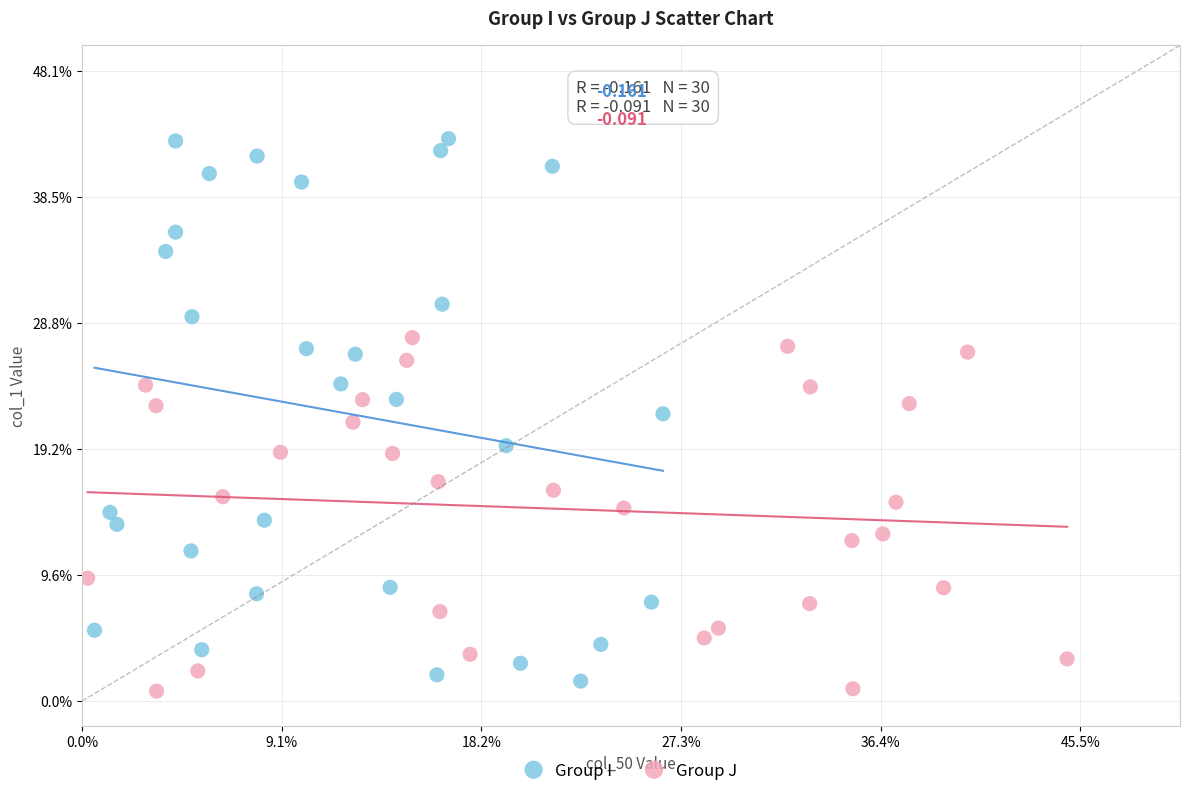

What are all the series names shown in the legend?

Group I, Group J